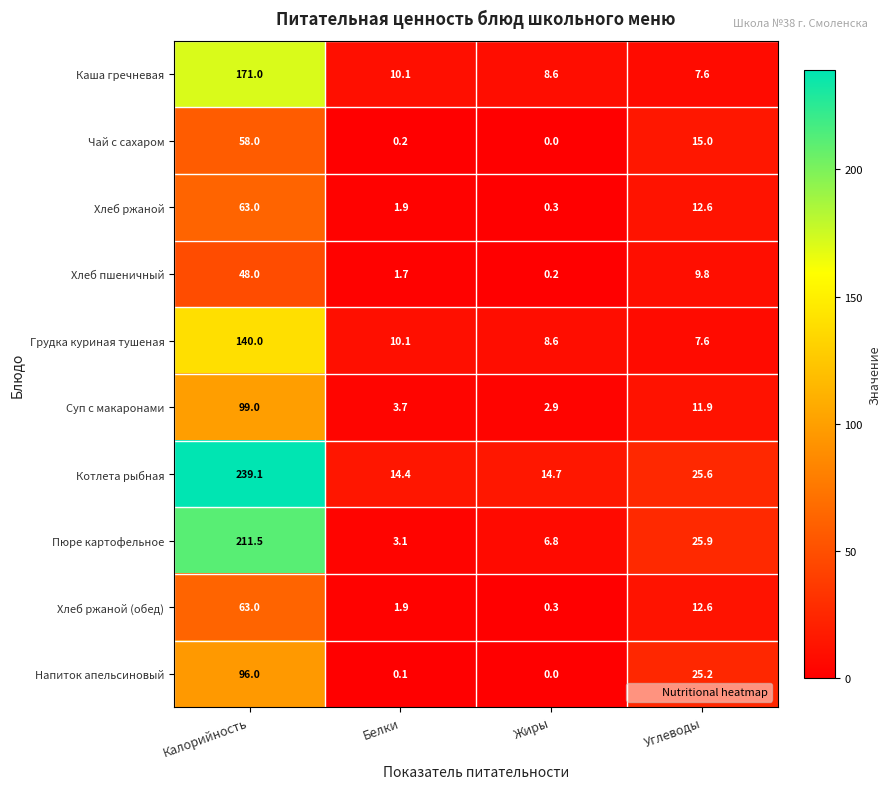

What is the spread (max minus min) of values at Калорийность?

191.1